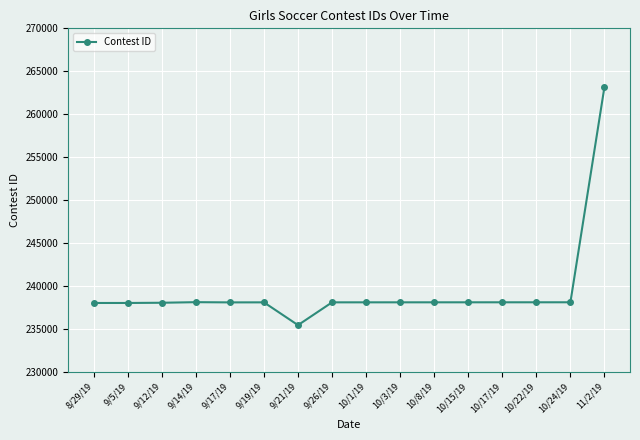

What is the value of the 12th point from the left?

238105